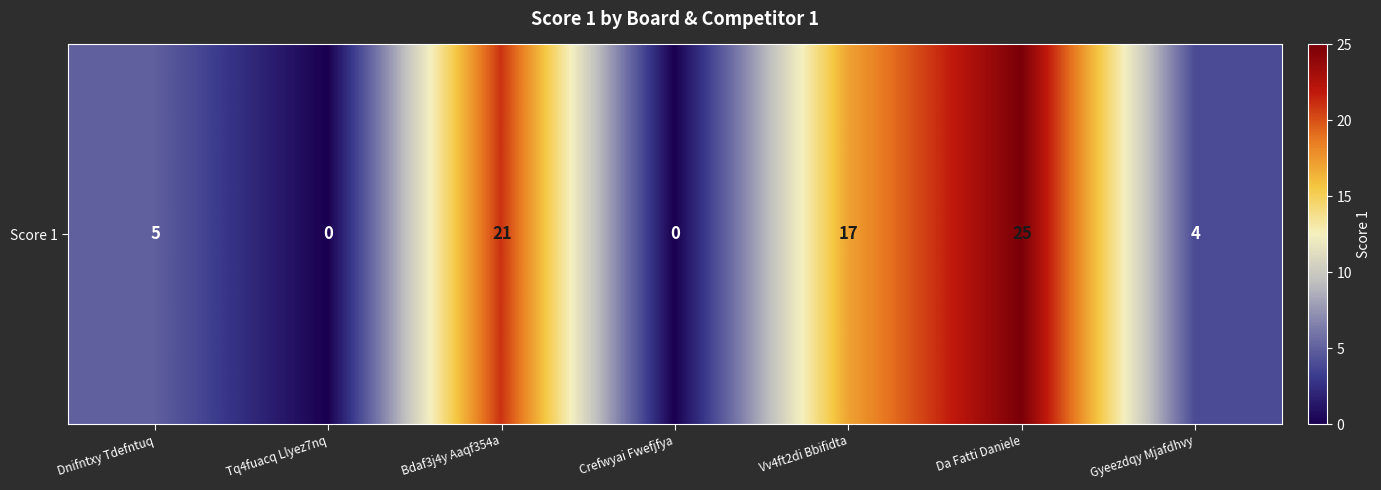

True or false: the data shows 25 at Da Fatti Daniele.

True